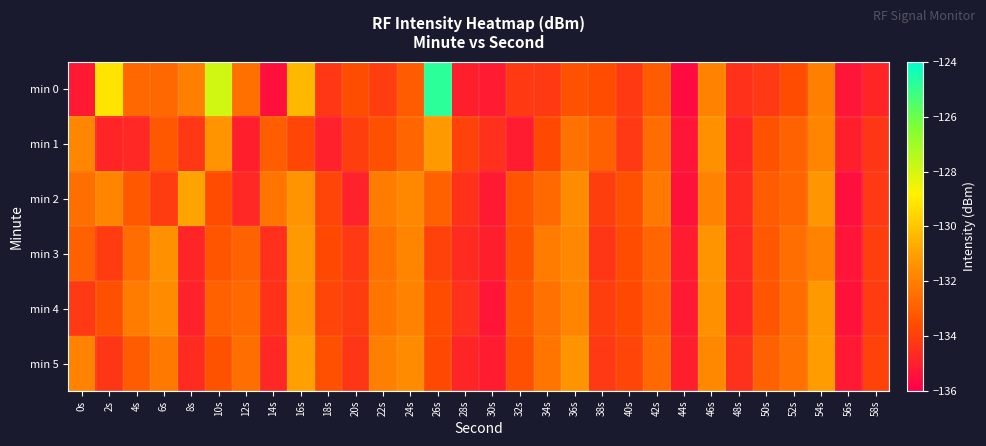

Reading right to left, extract all data points from this chart.

min 0: 58s=-134.8	56s=-135.3	54s=-132.0	52s=-133.6	50s=-134.2	48s=-134.5	46s=-131.9	44s=-135.7	42s=-133.1	40s=-134.1	38s=-133.6	36s=-133.4	34s=-134.1	32s=-134.2	30s=-135.1	28s=-135.0	26s=-124.8	24s=-133.1	22s=-134.0	20s=-133.5	18s=-134.2	16s=-130.3	14s=-135.5	12s=-132.5	10s=-127.9	8s=-132.0	6s=-132.8	4s=-132.8	2s=-129.2	0s=-135.2
min 1: 58s=-134.3	56s=-135.0	54s=-131.8	52s=-132.9	50s=-133.4	48s=-134.8	46s=-131.5	44s=-135.3	42s=-132.6	40s=-134.2	38s=-133.0	36s=-132.4	34s=-133.7	32s=-135.1	30s=-134.5	28s=-133.9	26s=-131.2	24s=-132.8	22s=-133.5	20s=-134.0	18s=-135.0	16s=-133.8	14s=-133.1	12s=-135.0	10s=-131.4	8s=-134.3	6s=-133.2	4s=-134.7	2s=-134.8	0s=-131.8
min 2: 58s=-134.2	56s=-135.5	54s=-131.3	52s=-132.8	50s=-133.1	48s=-134.6	46s=-131.9	44s=-135.4	42s=-132.2	40s=-133.5	38s=-134.0	36s=-131.6	34s=-132.7	32s=-133.3	30s=-135.2	28s=-134.4	26s=-133.0	24s=-131.7	22s=-132.1	20s=-134.9	18s=-133.8	16s=-131.4	14s=-132.3	12s=-134.7	10s=-133.6	8s=-130.9	6s=-134.1	4s=-133.2	2s=-131.8	0s=-132.5
min 3: 58s=-134.0	56s=-135.3	54s=-131.9	52s=-132.5	50s=-133.2	48s=-134.7	46s=-131.4	44s=-135.1	42s=-132.8	40s=-133.6	38s=-134.3	36s=-131.7	34s=-132.1	32s=-133.4	30s=-135.0	28s=-134.6	26s=-133.9	24s=-131.8	22s=-132.4	20s=-134.2	18s=-133.7	16s=-131.2	14s=-134.5	12s=-132.9	10s=-133.3	8s=-134.8	6s=-131.5	4s=-132.6	2s=-134.1	0s=-133.0
min 4: 58s=-134.1	56s=-135.4	54s=-131.2	52s=-132.6	50s=-133.3	48s=-134.8	46s=-131.5	44s=-135.2	42s=-132.9	40s=-133.7	38s=-134.0	36s=-131.8	34s=-132.4	32s=-133.2	30s=-135.3	28s=-134.5	26s=-133.6	24s=-131.9	22s=-132.3	20s=-134.1	18s=-133.8	16s=-131.3	14s=-134.4	12s=-132.7	10s=-133.0	8s=-134.9	6s=-131.6	4s=-132.1	2s=-133.5	0s=-134.2
min 5: 58s=-133.9	56s=-135.2	54s=-131.1	52s=-132.4	50s=-133.0	48s=-134.5	46s=-131.7	44s=-135.0	42s=-132.7	40s=-133.8	38s=-134.2	36s=-131.4	34s=-132.3	32s=-133.5	30s=-135.1	28s=-134.8	26s=-133.7	24s=-131.6	22s=-132.0	20s=-134.3	18s=-133.5	16s=-131.0	14s=-134.7	12s=-132.5	10s=-133.4	8s=-134.6	6s=-132.2	4s=-133.1	2s=-134.3	0s=-131.9